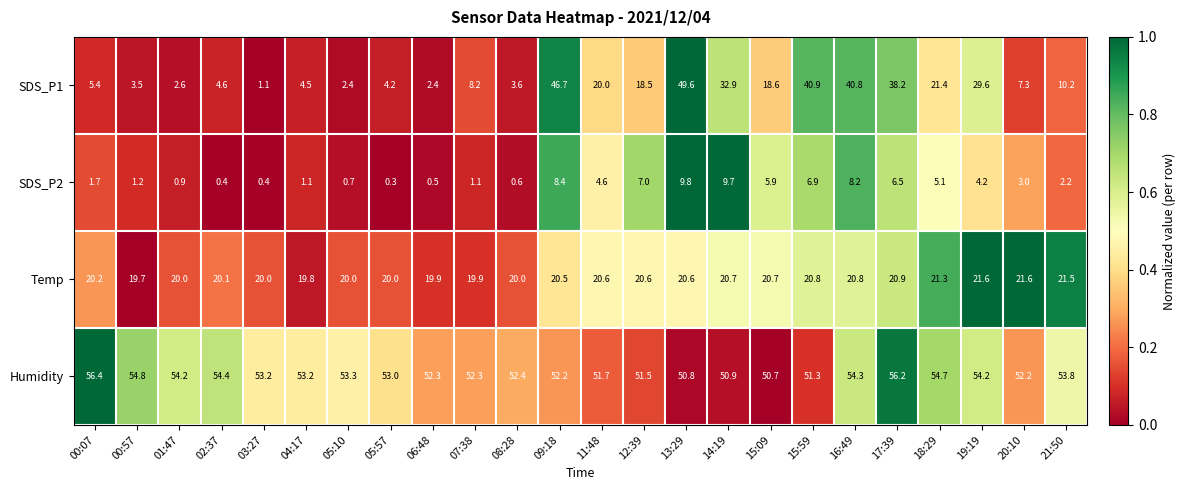

Read the SDS_P2 value at 04:17.

1.1